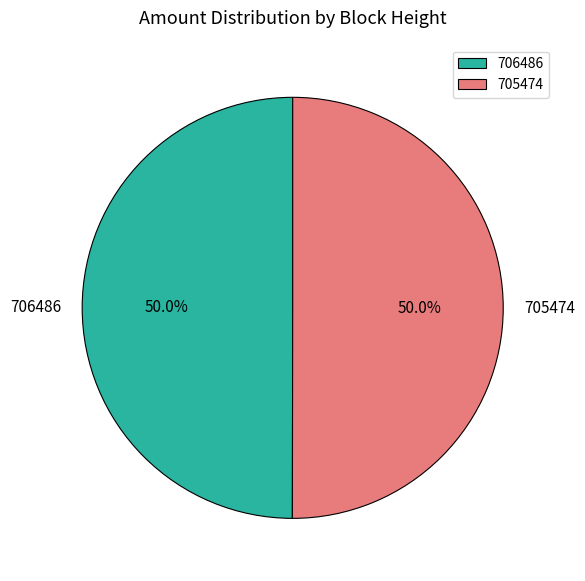

Is the sum of 706486 and 705474 greater than half?

Yes